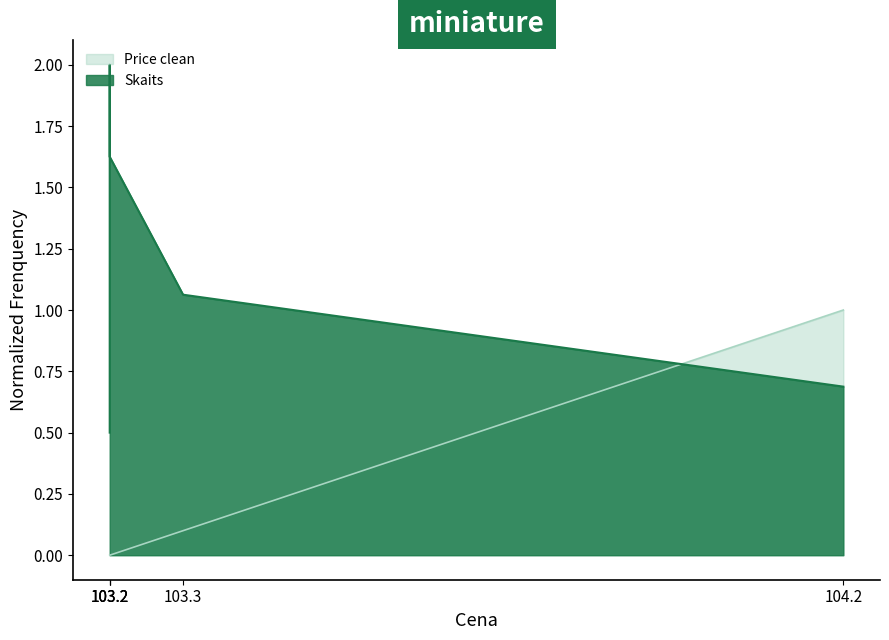

Which series has the largest range (max minus min)?

Skaits